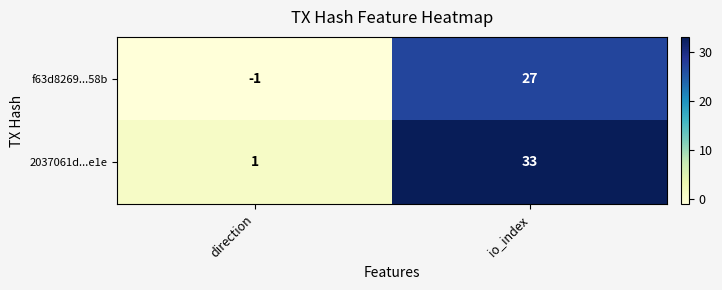

Is it true that f63d8269...58b equals 27 at io_index?

True